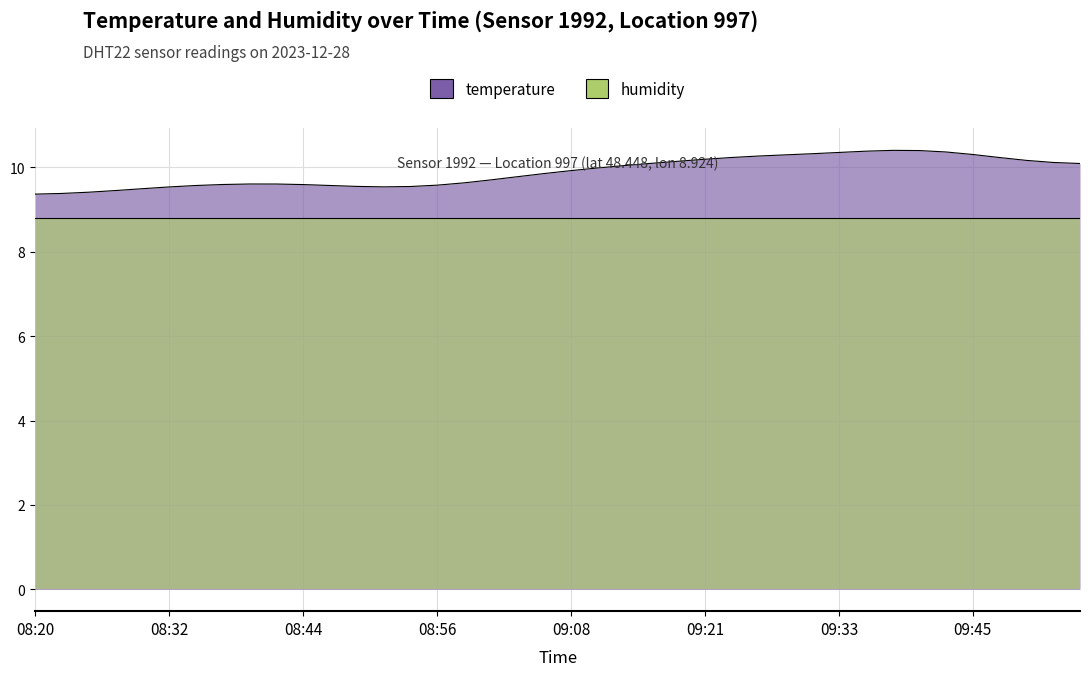

True or false: the data has more than 2 interior local peaks.

False